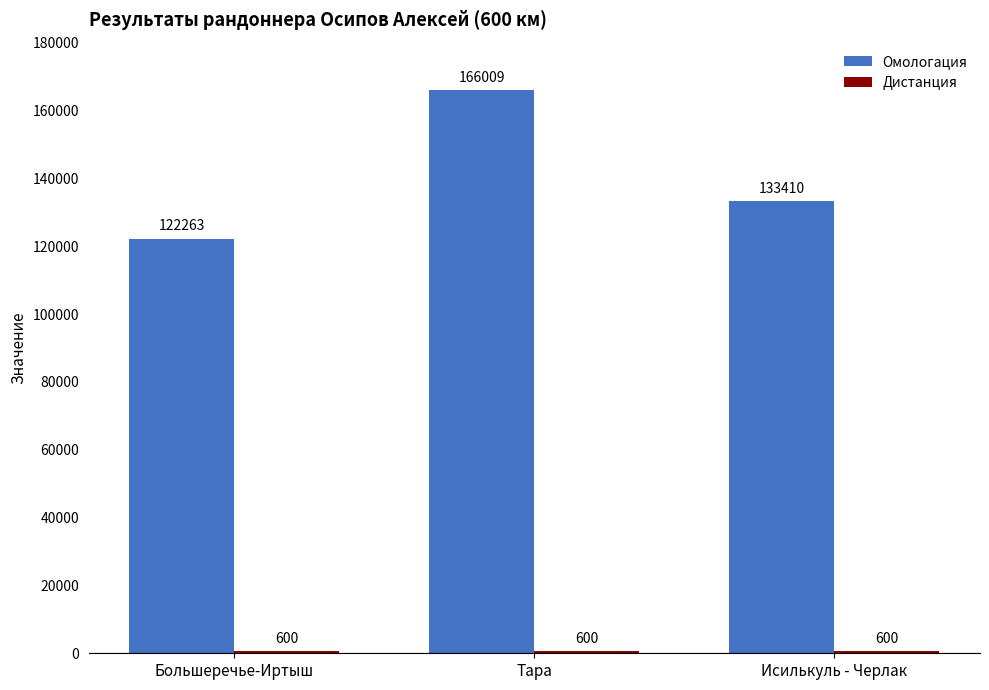

How many Омологация values are between 122263 and 166009?

3